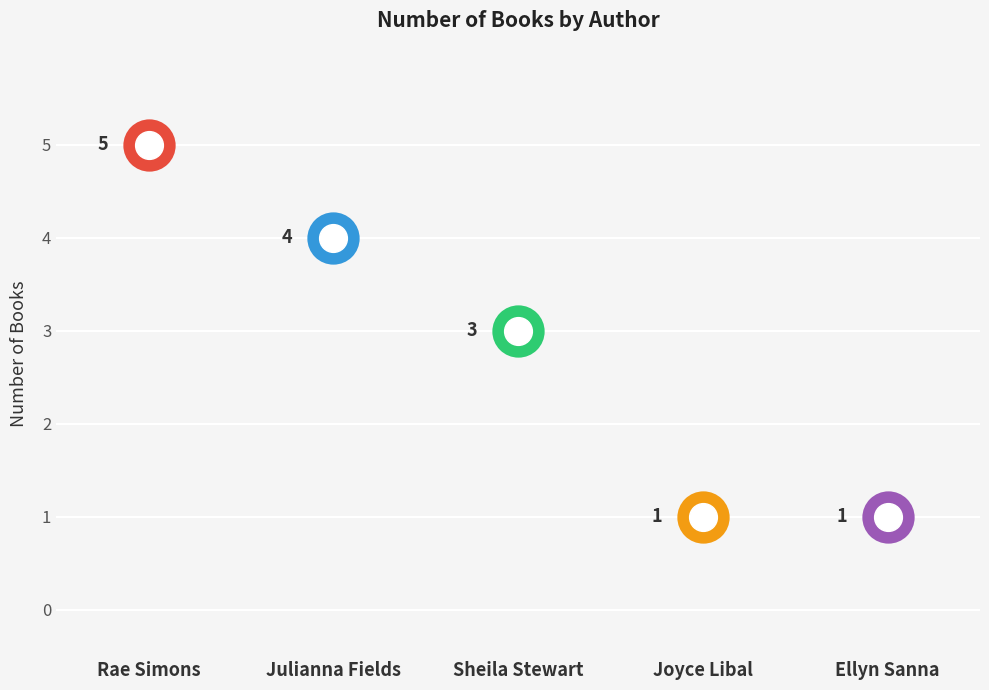

What is the ratio of the value at Ellyn Sanna to the value at Sheila Stewart?

0.3